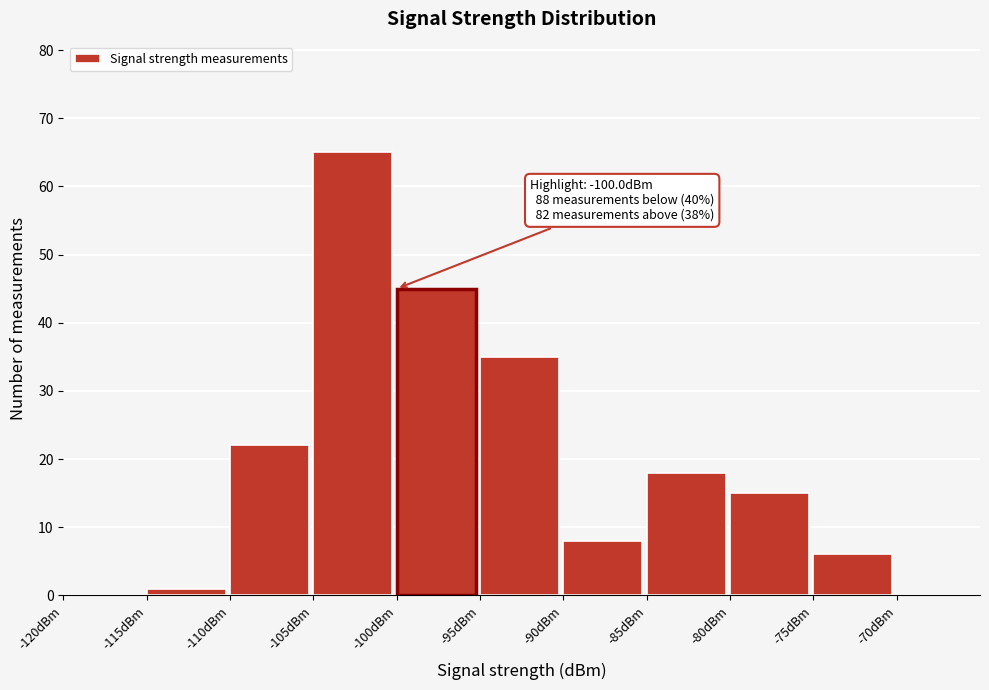

Over which range of the x-axis is the bar tallest?

-105 to -100